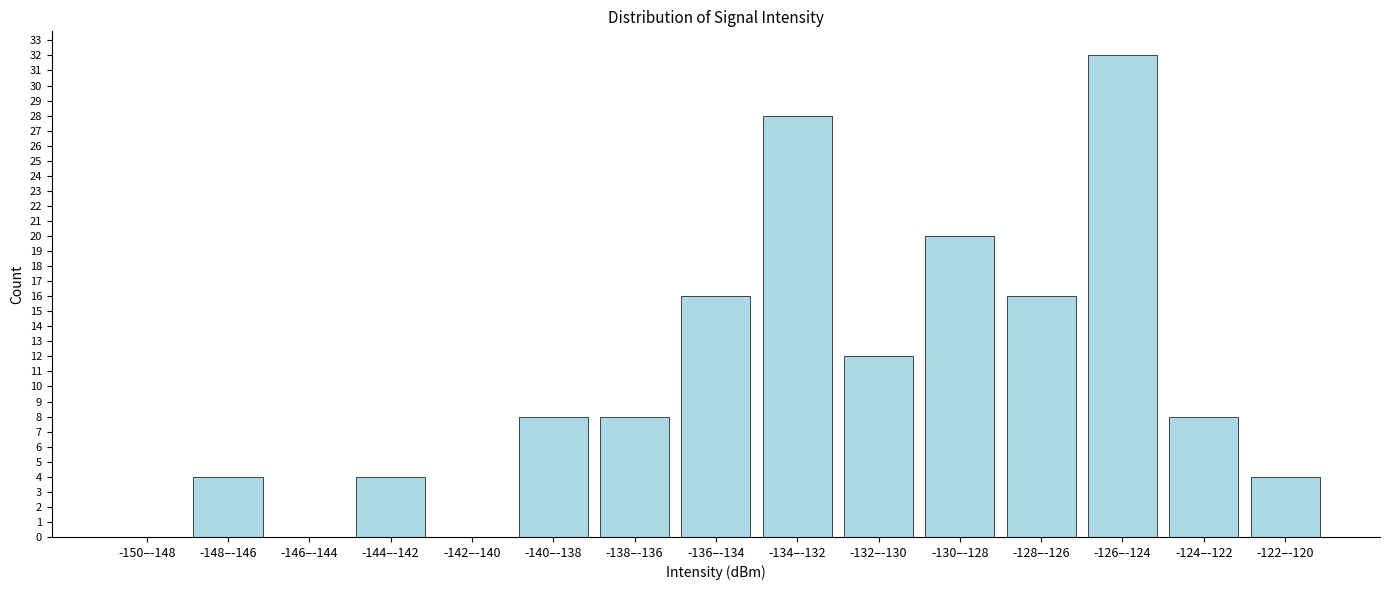

Reading right to left, transcribe all the data shown in this chart.

-122–-120=4	-124–-122=8	-126–-124=32	-128–-126=16	-130–-128=20	-132–-130=12	-134–-132=28	-136–-134=16	-138–-136=8	-140–-138=8	-142–-140=0	-144–-142=4	-146–-144=0	-148–-146=4	-150–-148=0